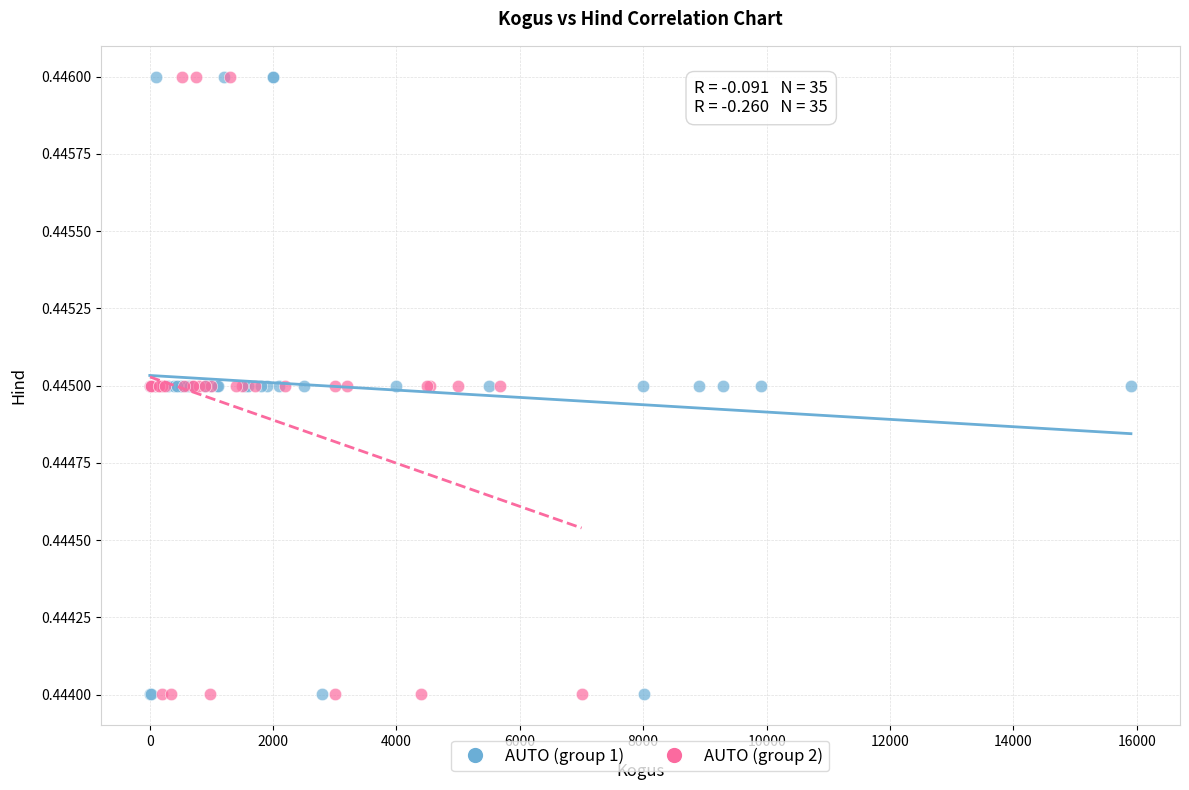

What are all the series names shown in the legend?

AUTO (group 1), AUTO (group 2)